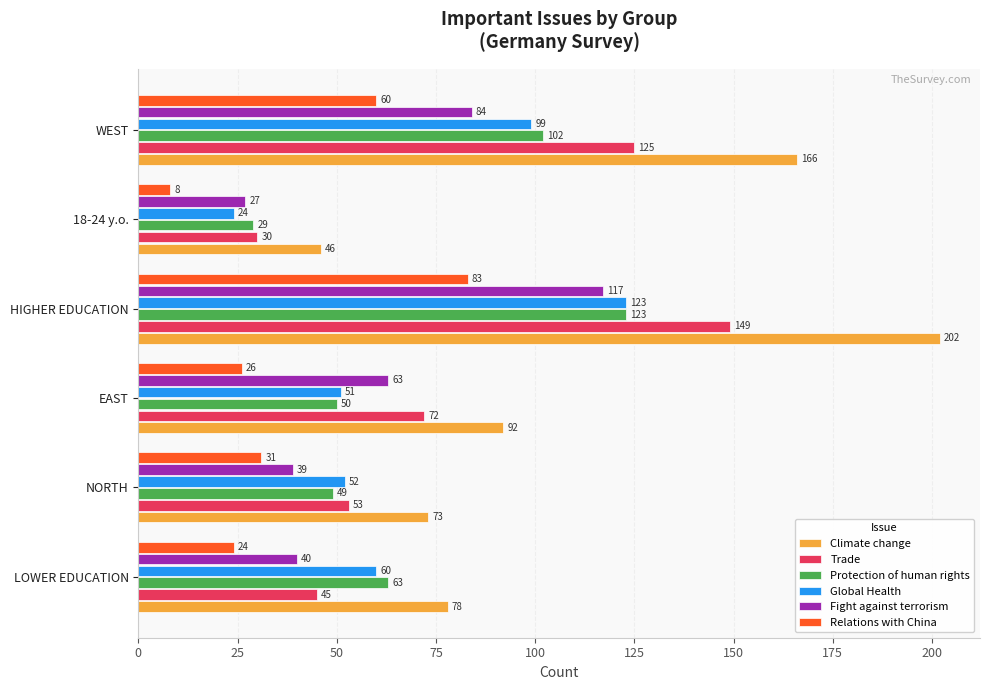

Between NORTH and WEST, which series saw the biggest shift?

Climate change